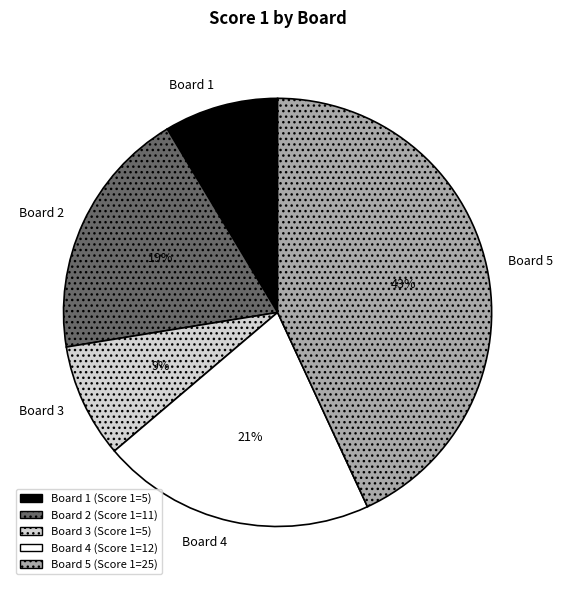

Does any single category account for the majority?

No